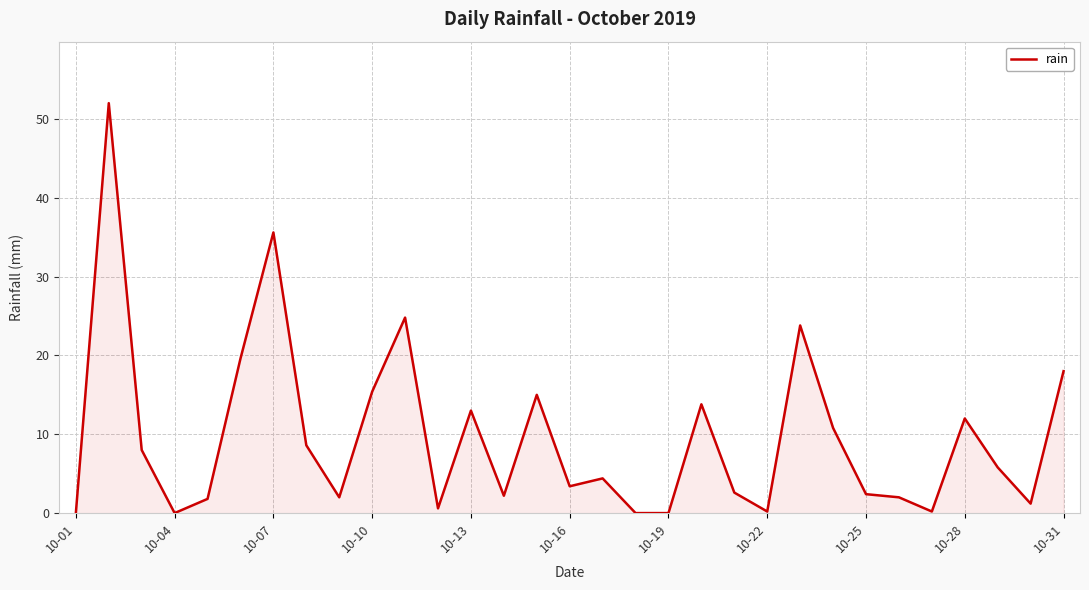

What is the greatest value displayed?

52.0